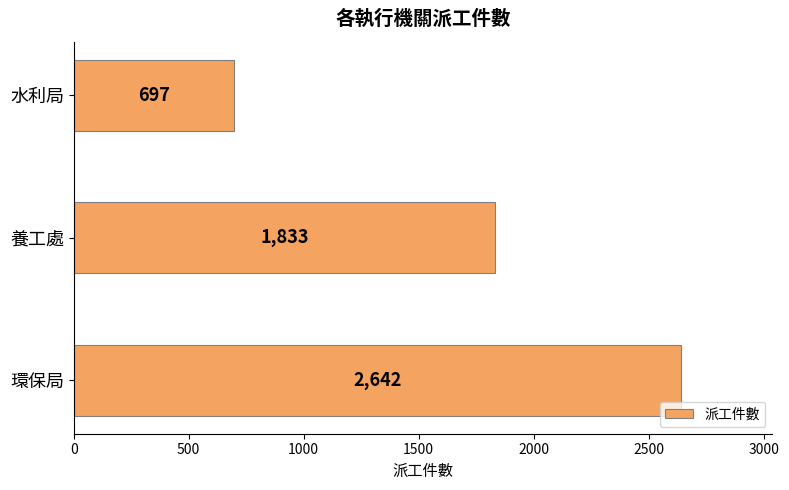

Reading top to bottom, transcribe all the data shown in this chart.

697	1833	2642